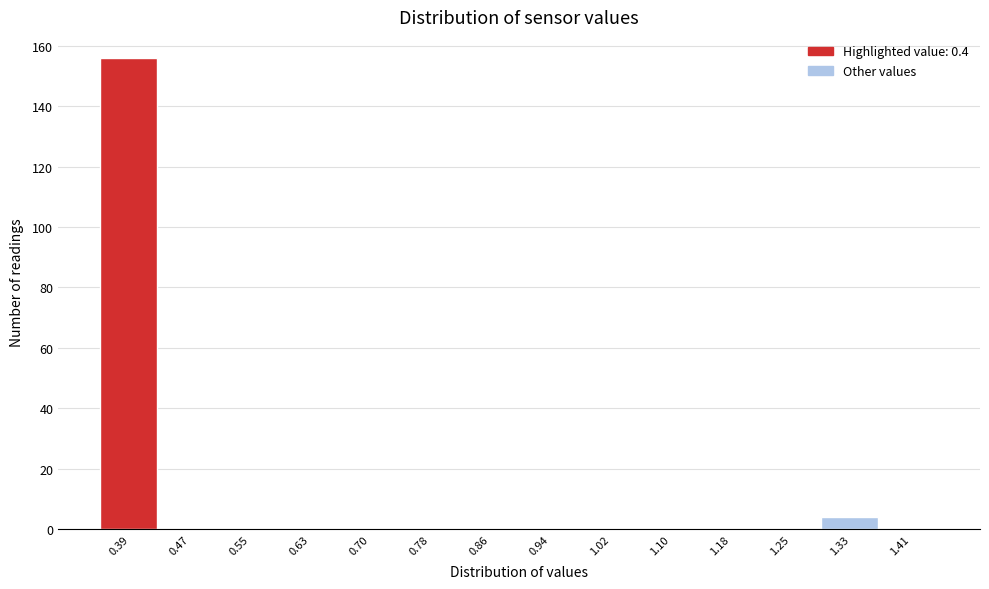

How tall is the bar that spans 1.29 to 1.37 on the x-axis? Neither the bar edges nor the heights are printed on the chart, so give them approximately, as read against the axes.

4